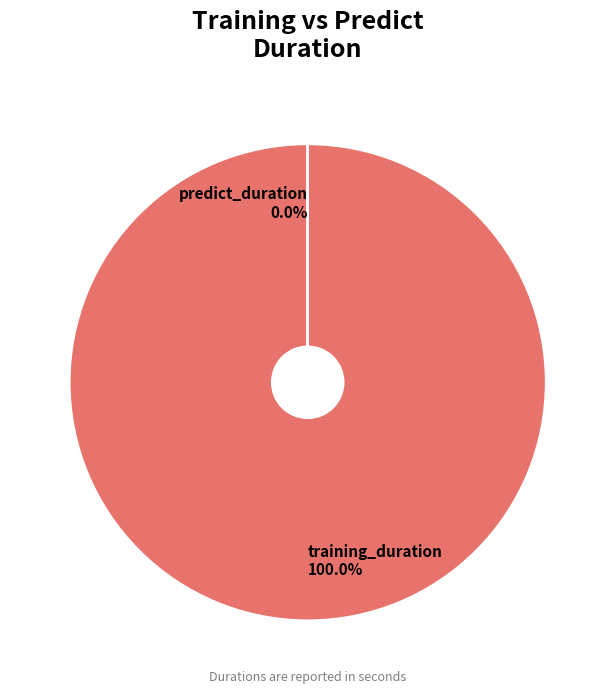

To the nearest percent, what percentage of the pie is training_duration?

100%